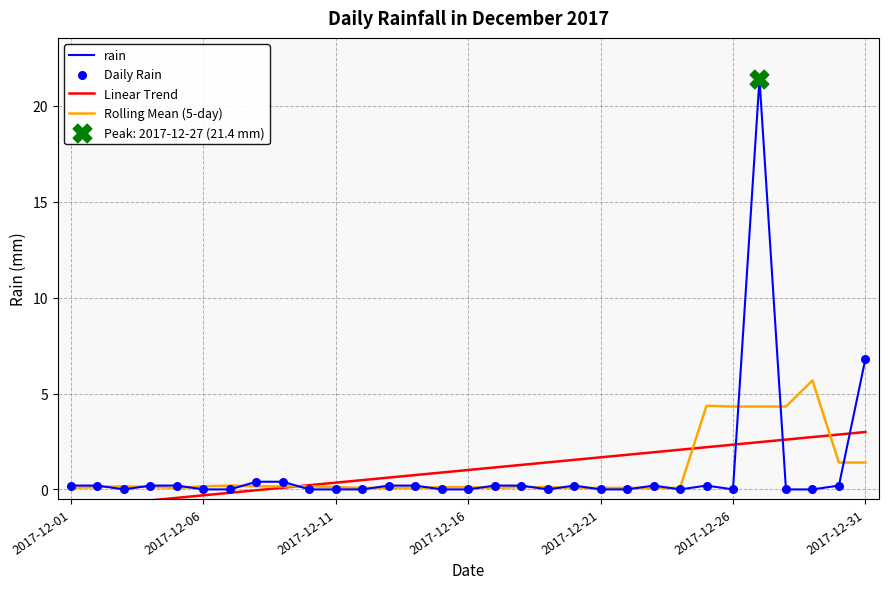

Which series has the widest spread of Y values?

rain